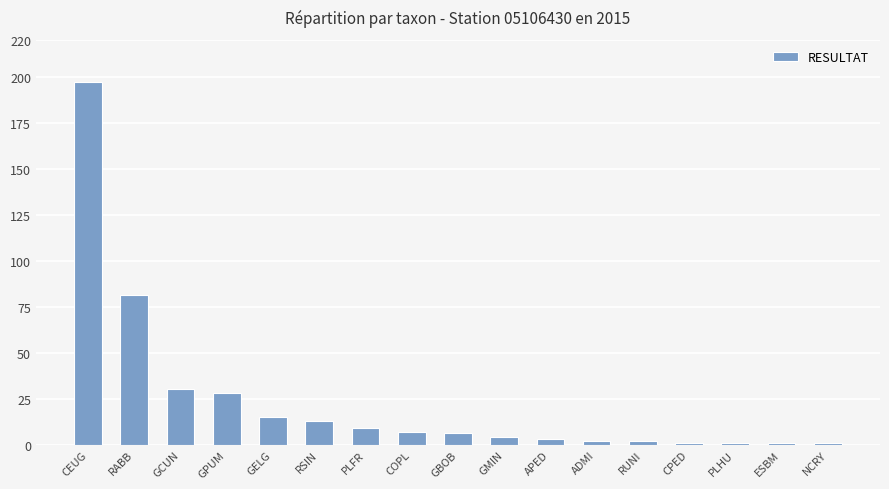

Reading left to right, what are all the values shown in this chart?

197	81	30	28	15	13	9	7	6	4	3	2	2	1	1	1	1